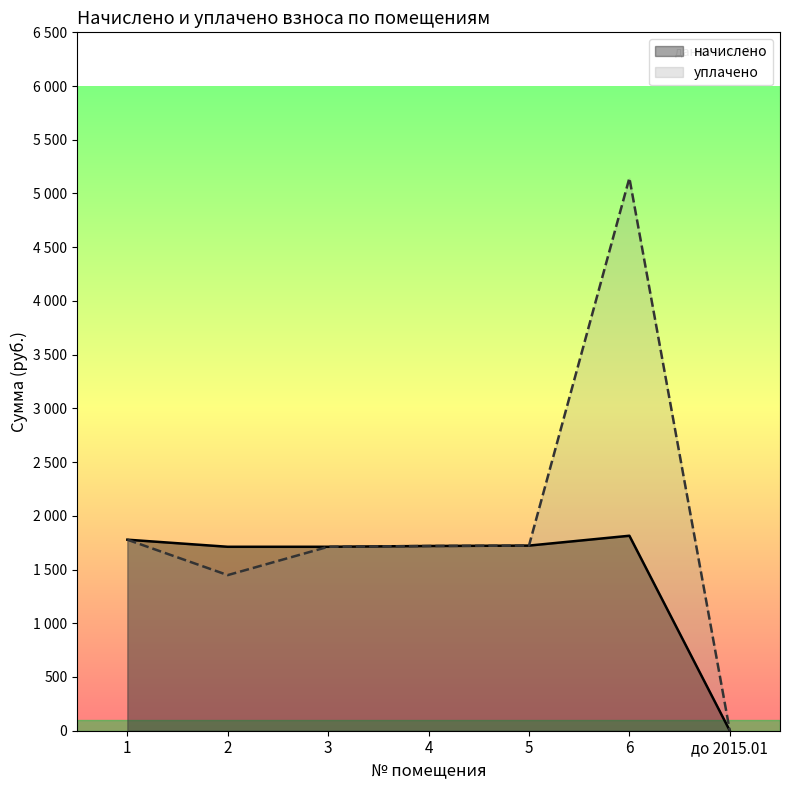

Does the chart display data point markers on the line(s)?

No